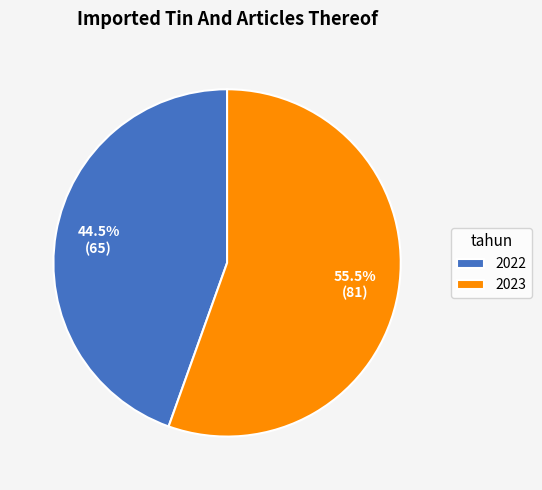

What percentage do 2023 and 2022 together represent?

100.0%